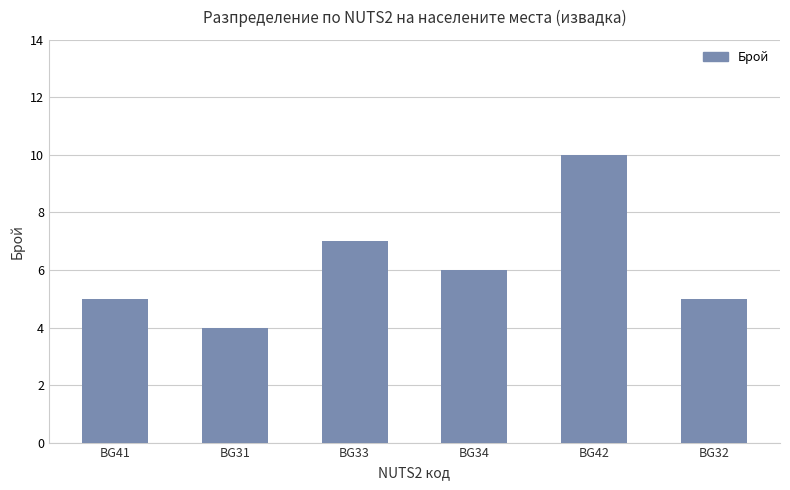

Which has a higher value, BG33 or BG34?

BG33